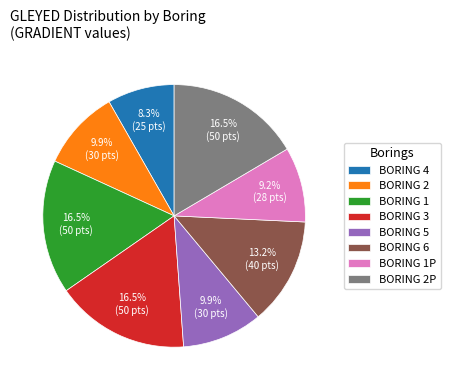

To the nearest percent, what is the difference between the largest and smallest slice percentages?

8%